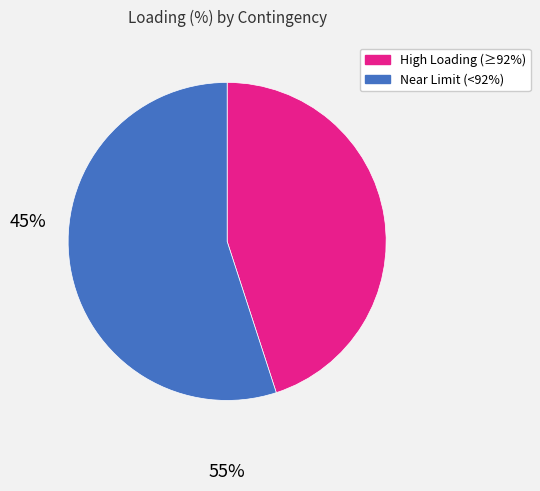

How many segments does this pie chart have?

2